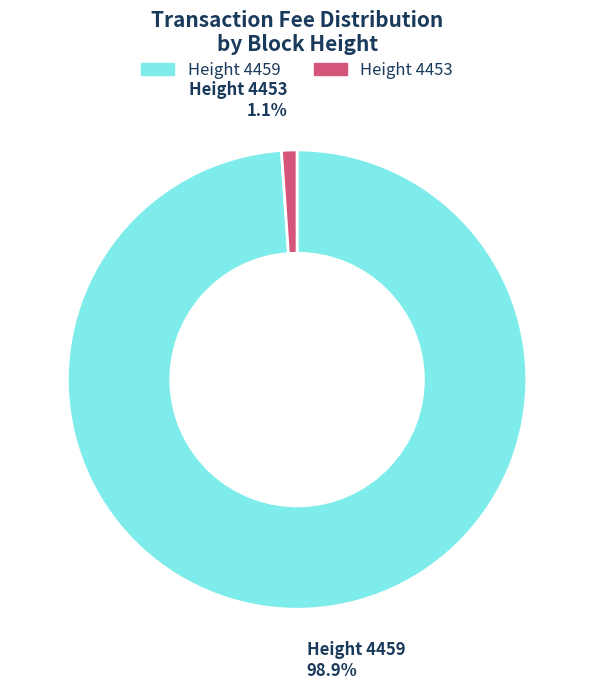

Which slice is the largest?

Height 4459